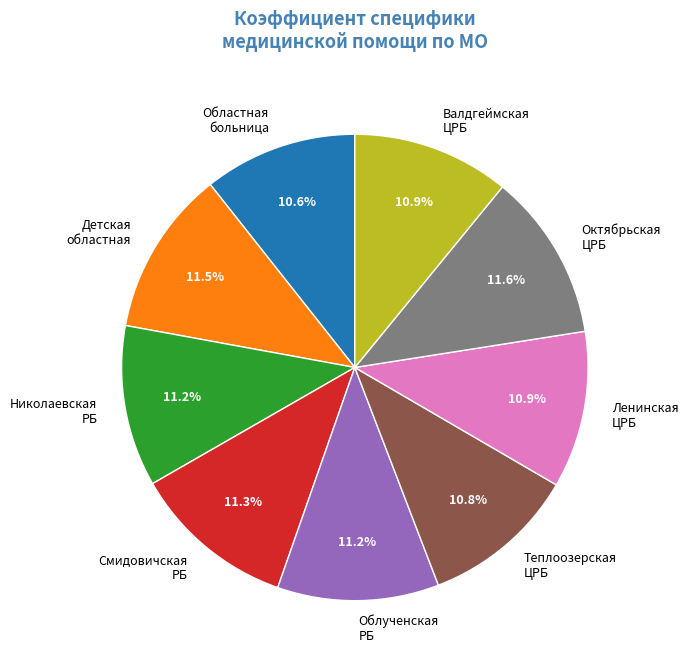

Between Теплоозерская ЦРБ and Смидовичская РБ, which is larger?

Смидовичская РБ